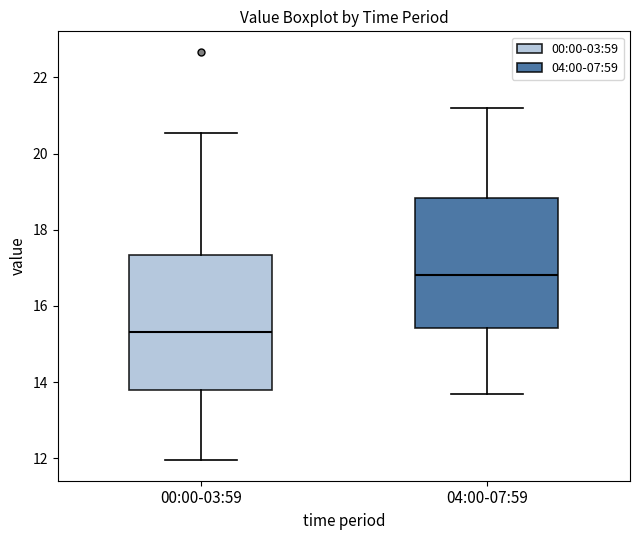

Which box's median line is the lowest?

00:00-03:59